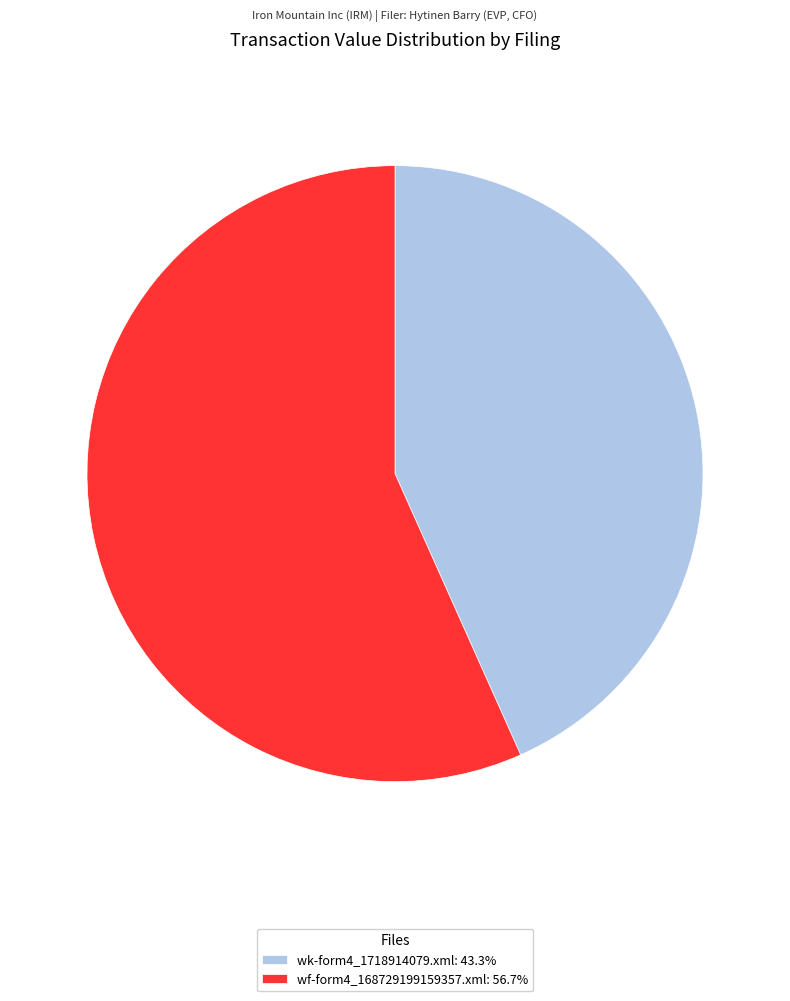

What is the largest slice in the pie chart?

wf-form4_168729199159357.xml